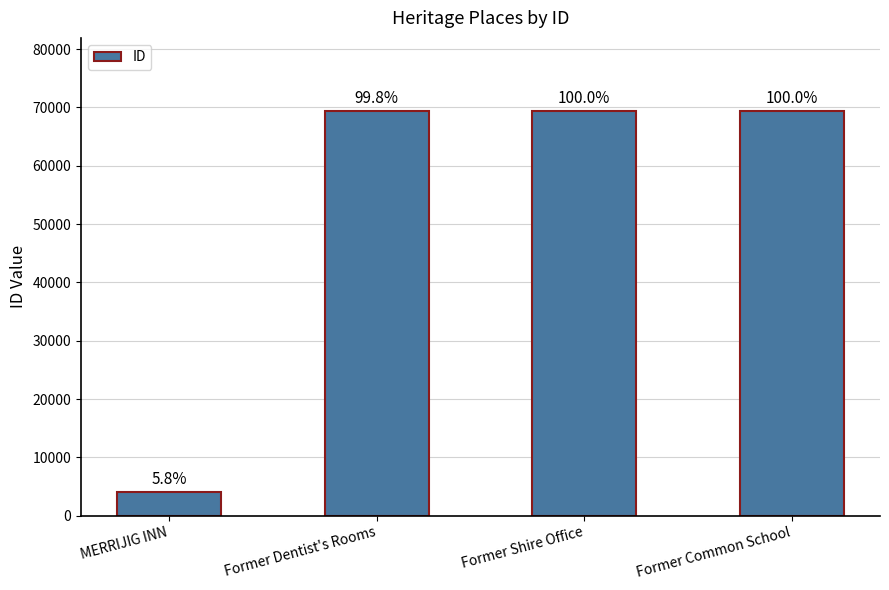

Read the value at MERRIJIG INN.

4060